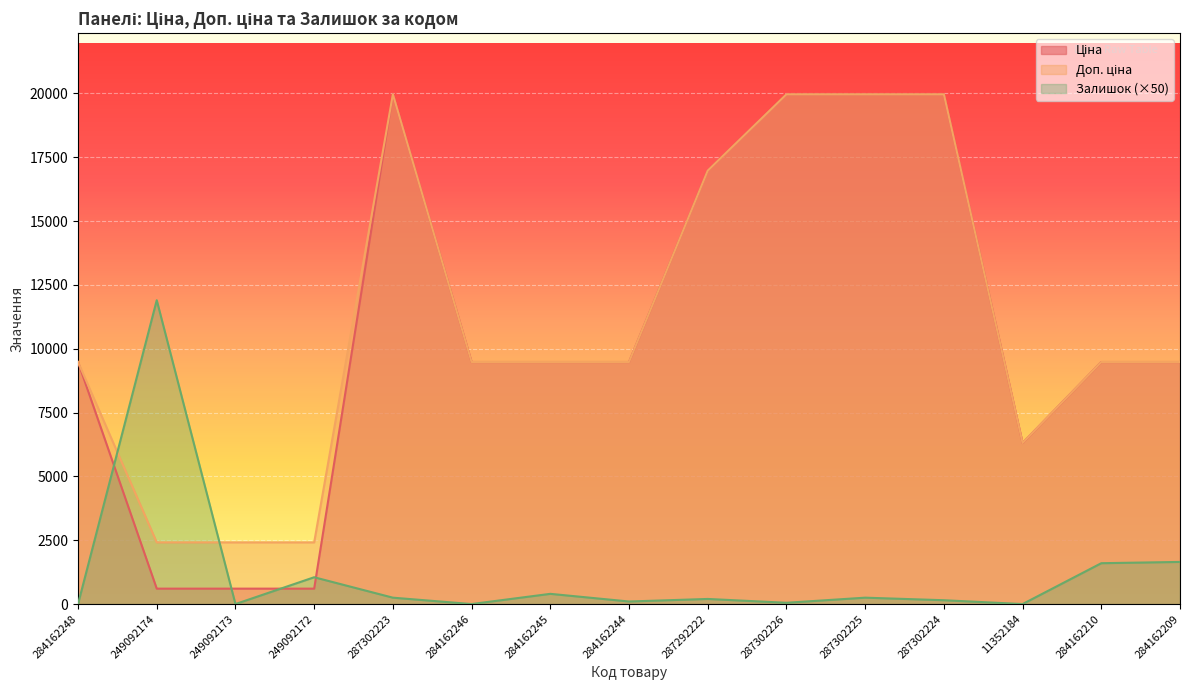

How many intersections are there between Доп. ціна and Залишок?

2